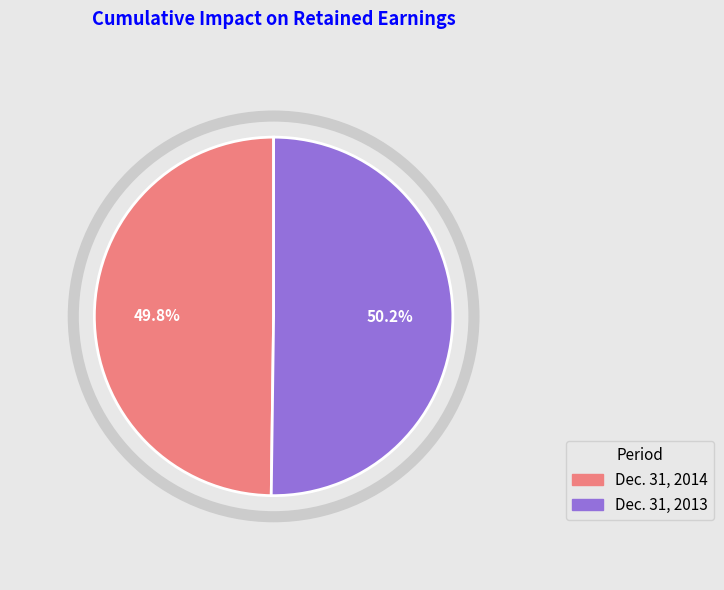

Approximately how many times larger is the value at Dec. 31, 2014 compared to Dec. 31, 2013?

1.0